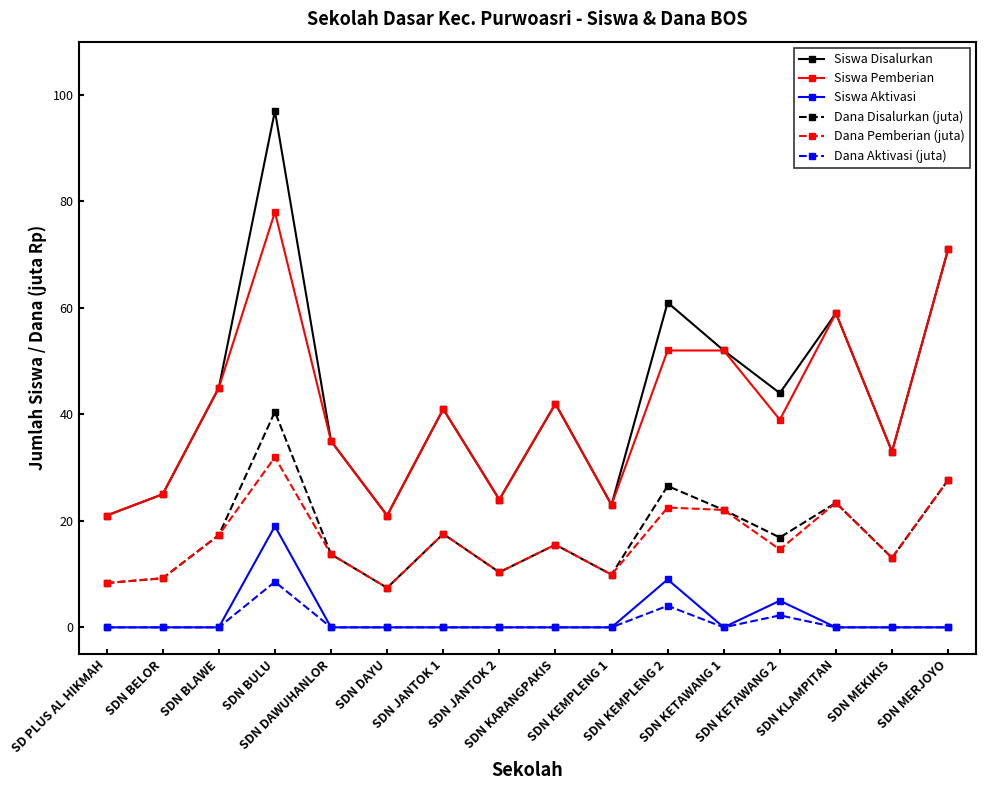

True or false: Siswa Pemberian and Dana Aktivasi (juta) intersect in this chart.

False